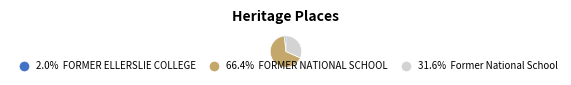

Is there a majority slice in this chart?

Yes